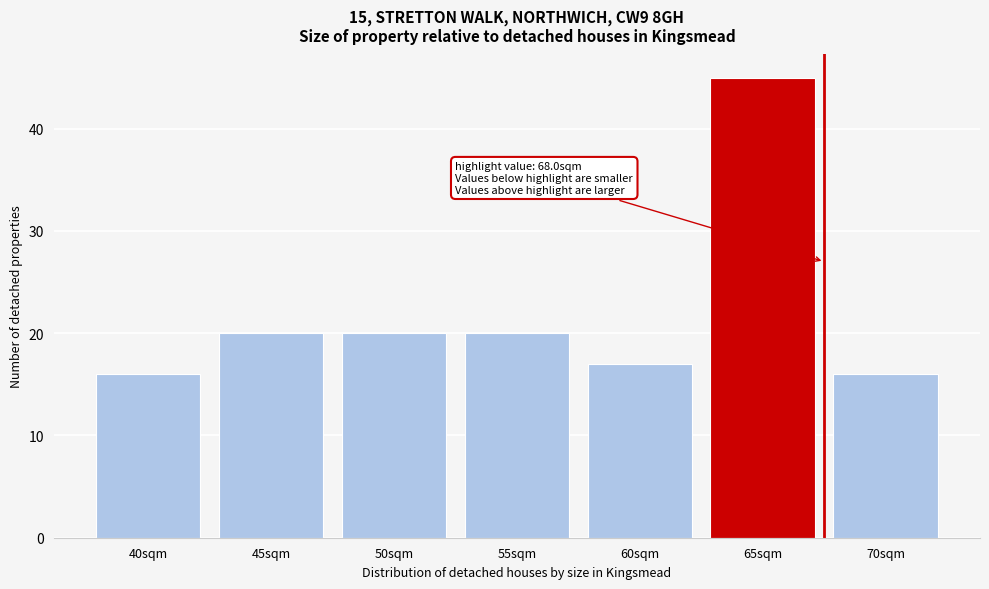

Reading right to left, what are all the values shown in this chart?

70sqm=16	65sqm=45	60sqm=17	55sqm=20	50sqm=20	45sqm=20	40sqm=16